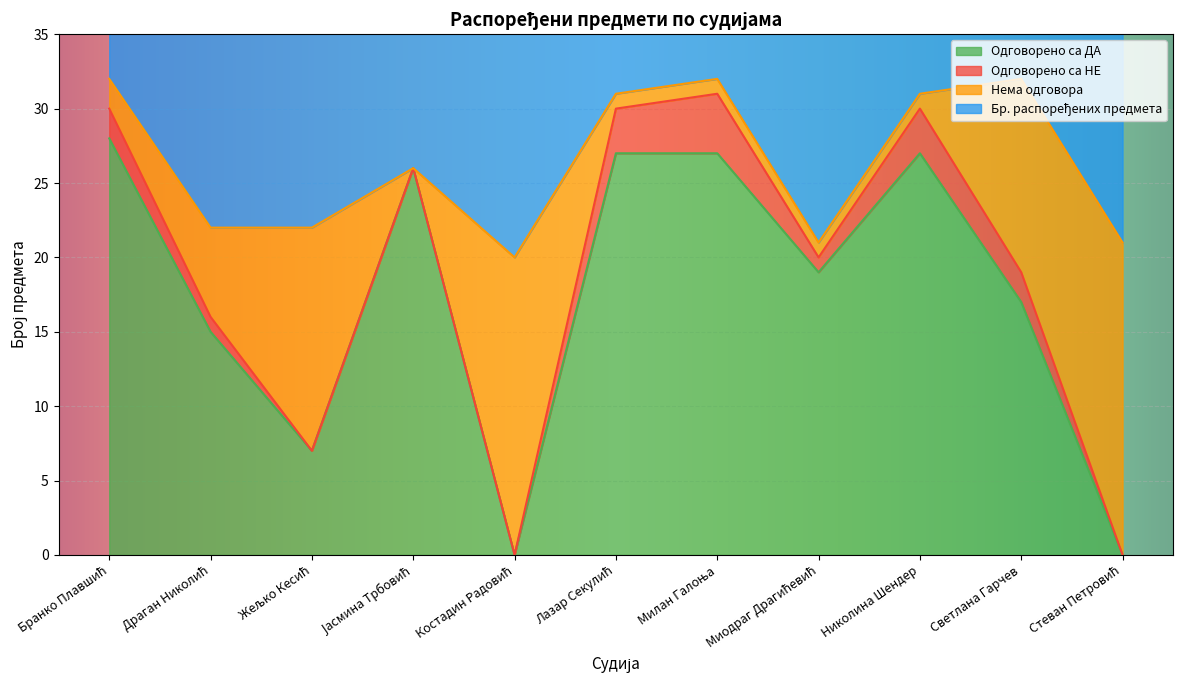

Which series has the largest range (max minus min)?

Одговорено са ДА